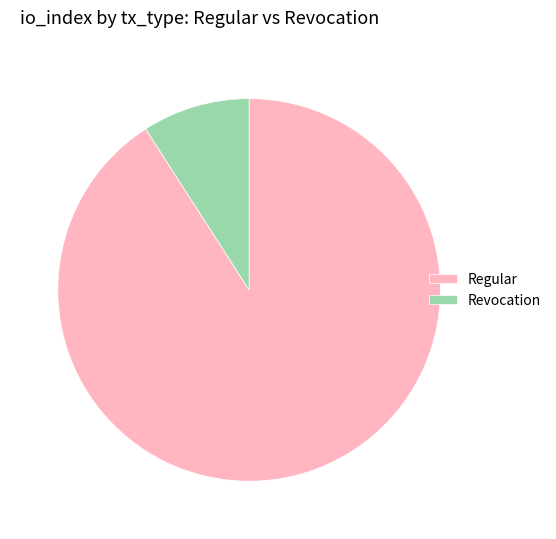

Which has a higher value, Revocation or Regular?

Regular